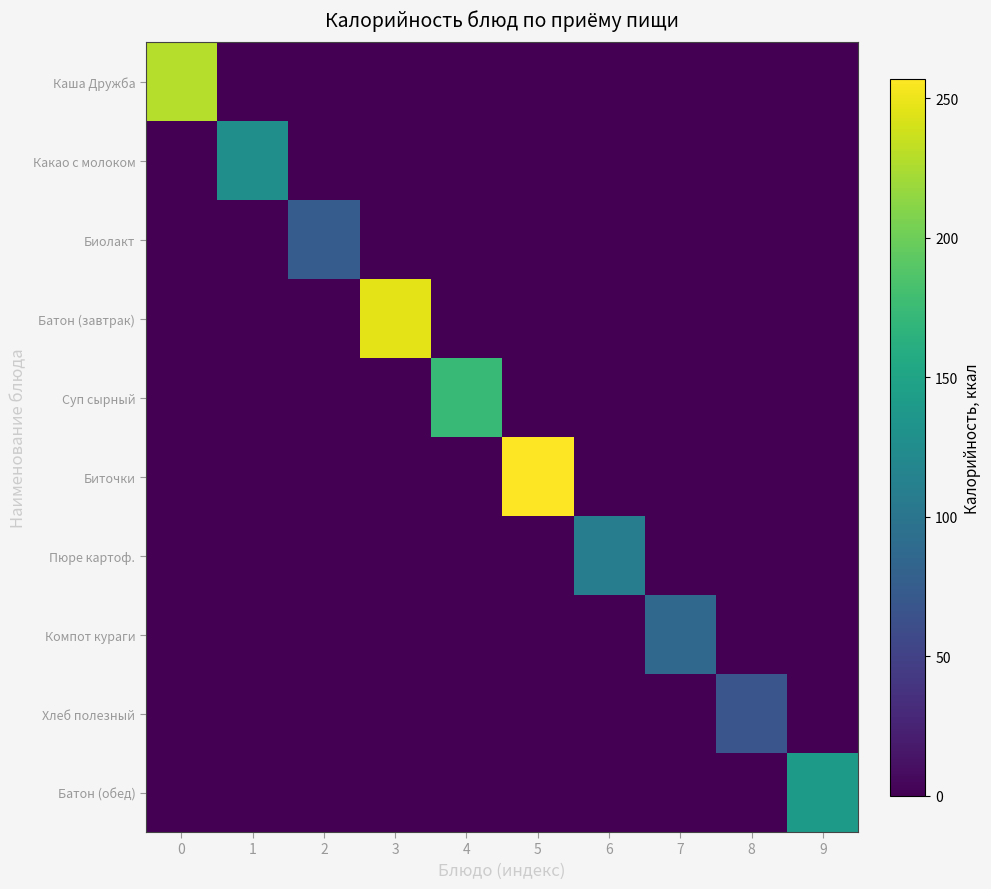

At which category is the sum across all series the highest?

5